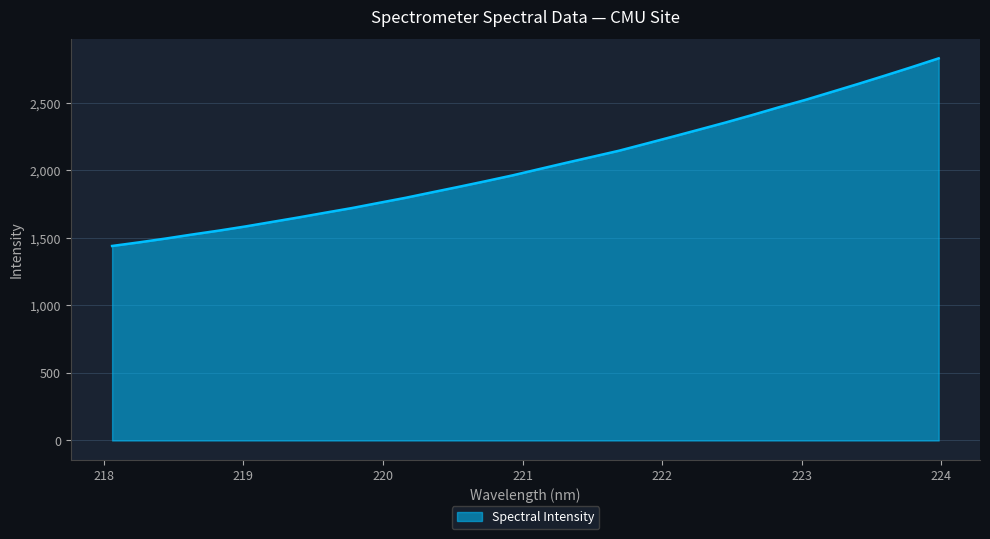

What is the greatest value displayed?

2828.7